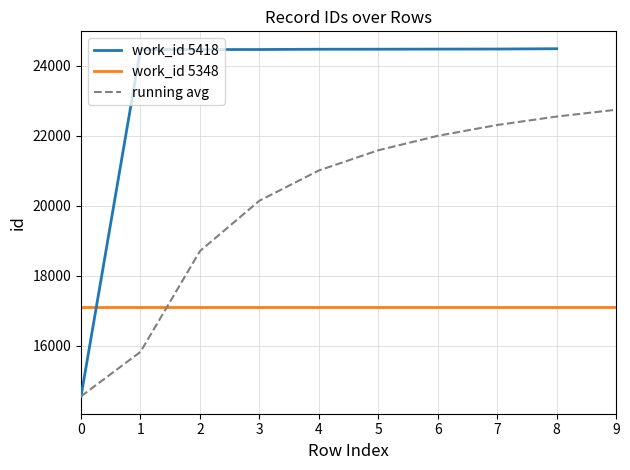

What value does the data have at 6, to the nearest 10?

24480